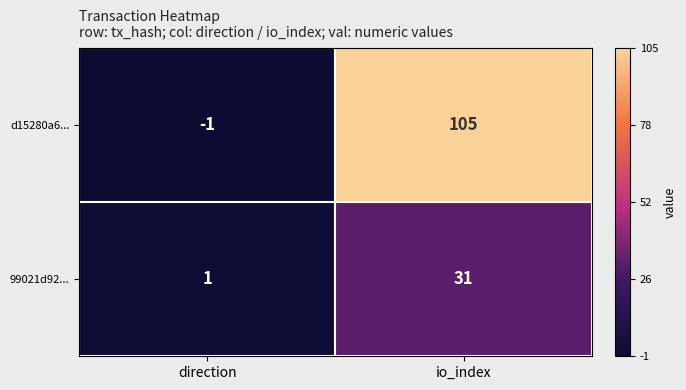

At how many categories does at least one series exceed 104?

1